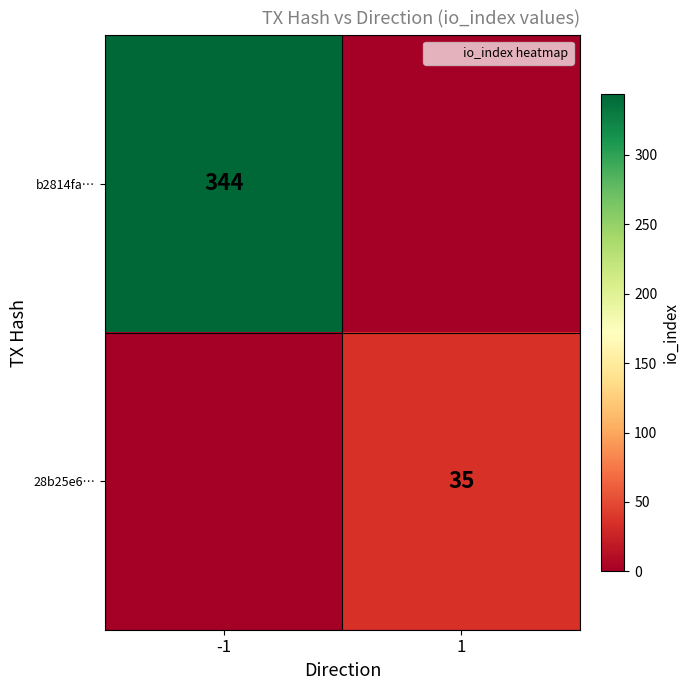

True or false: b2814fa… has a value of 344 at -1.

True